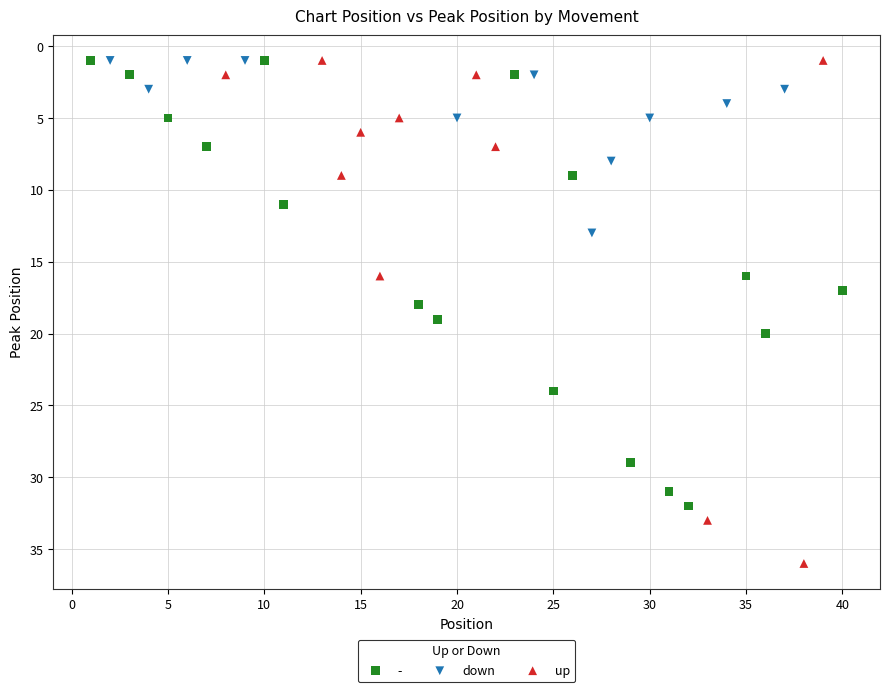

Which series contains the highest Y value?

up